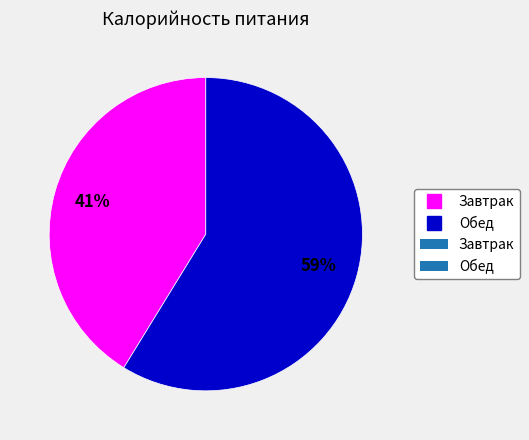

Is there any slice that represents more than half of the pie?

Yes